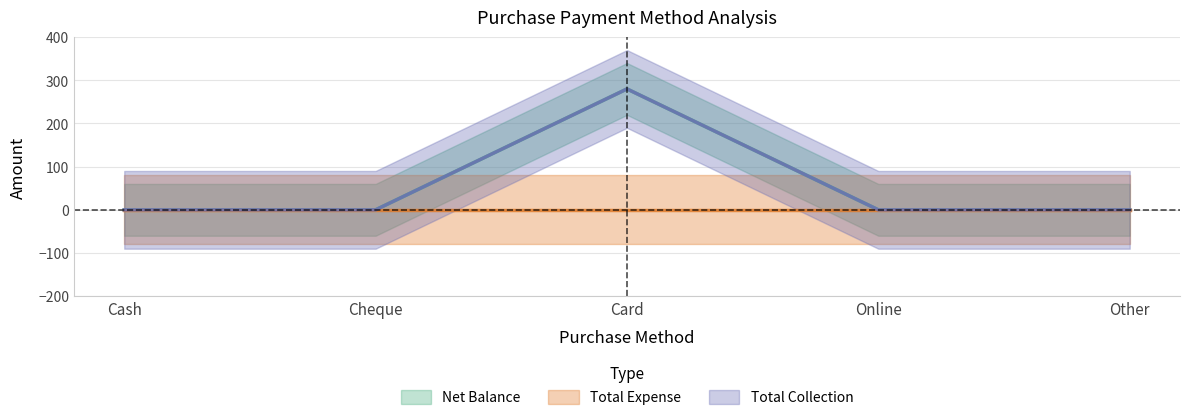

The value of Total Collection at Other is 0. True or false?

True